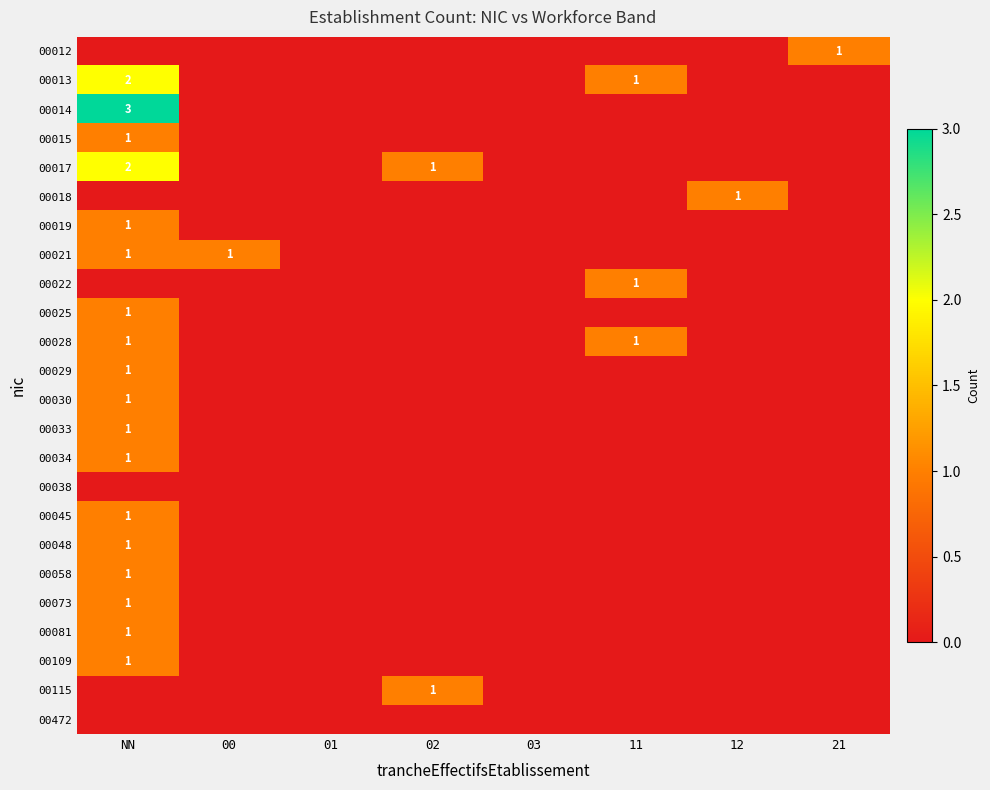

How many 00028 values are between 0 and 1?

8